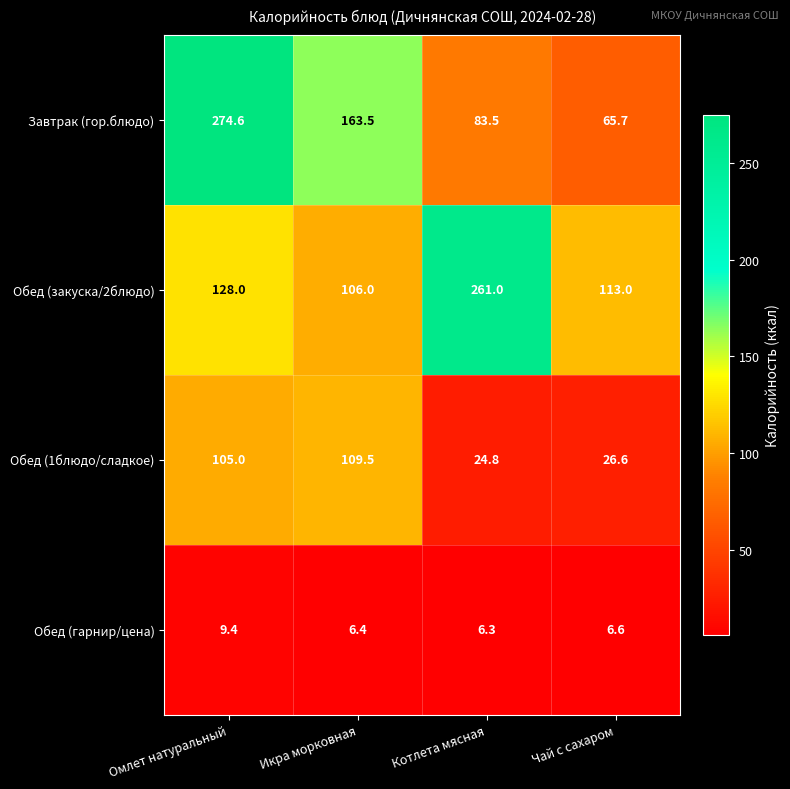

Which category has the highest value across all series?

Омлет натуральный